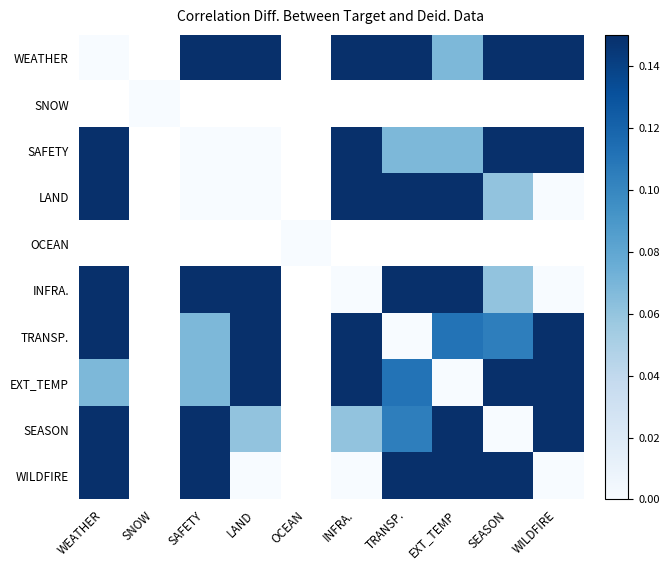

Which has a higher value, OCEAN or WEATHER?

WEATHER